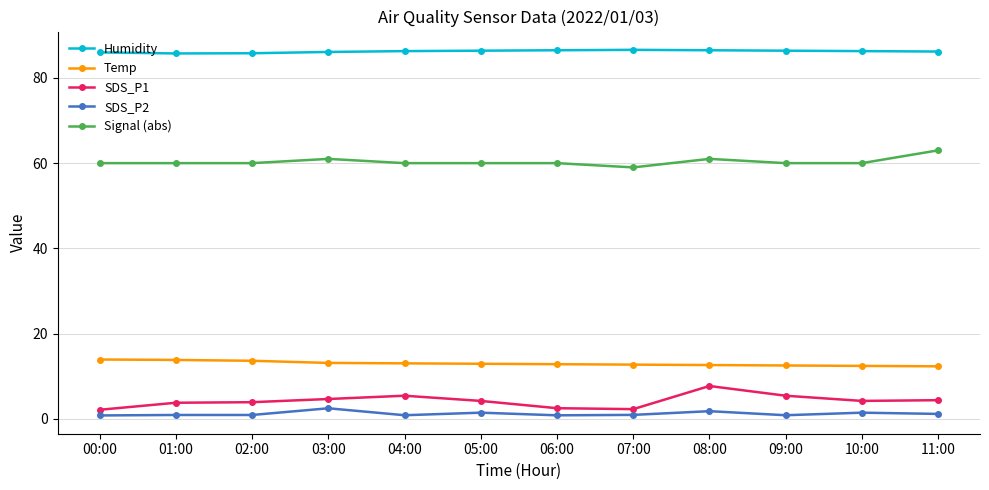

What are all the series names shown in the legend?

Humidity, Temp, SDS_P1, SDS_P2, Signal (abs)